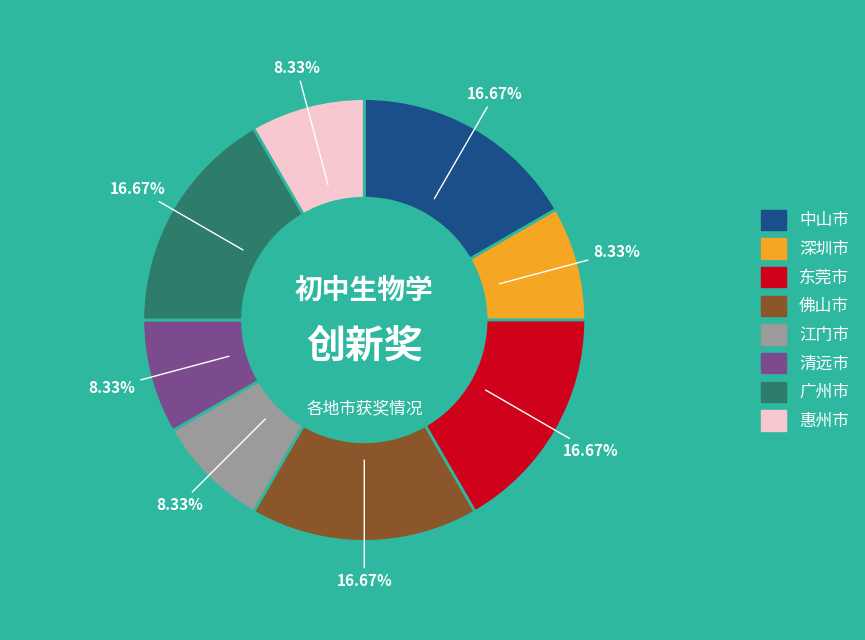

Does any single category account for the majority?

No